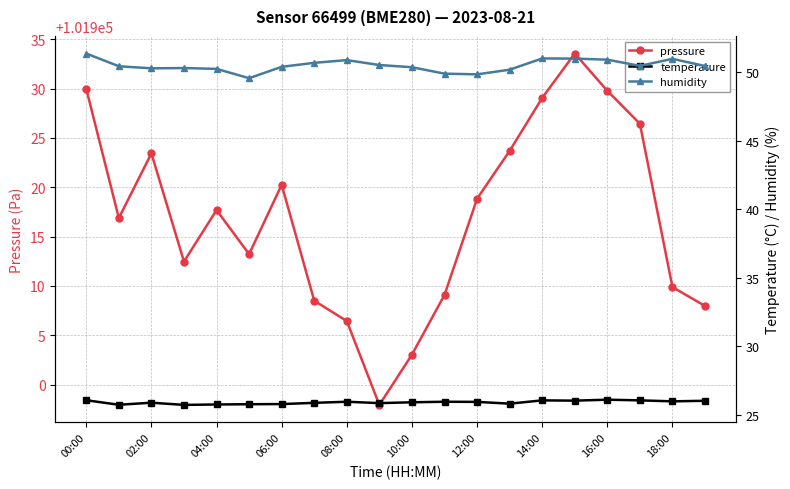

Which series has the largest range (max minus min)?

pressure